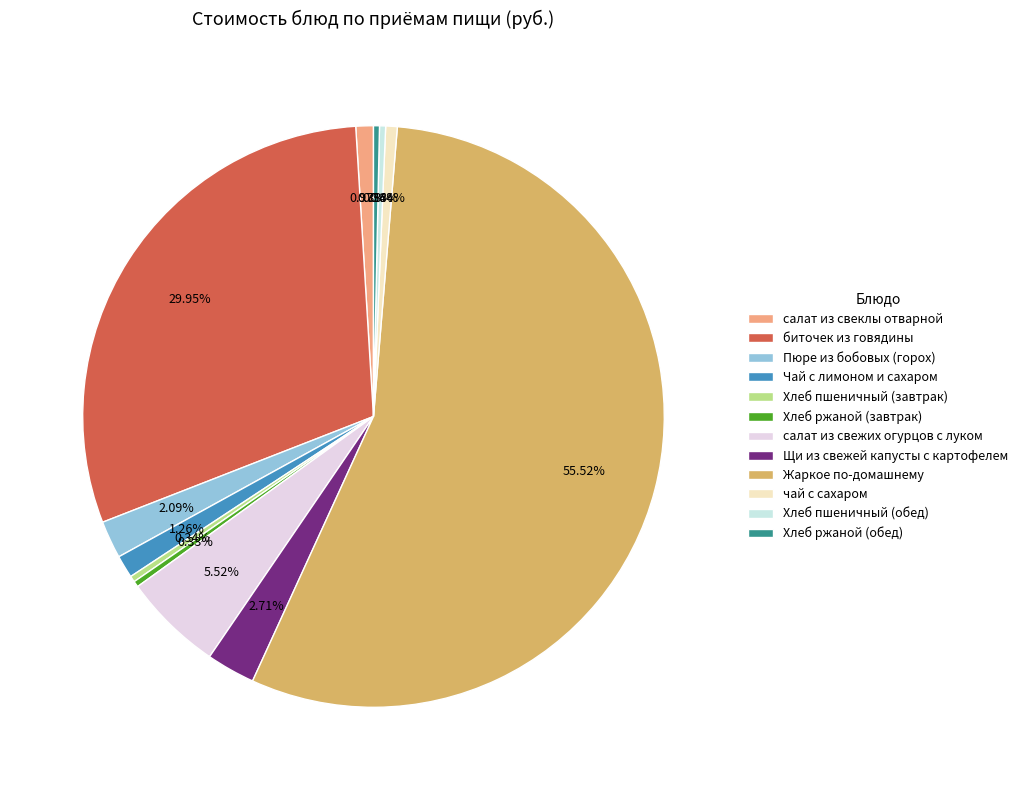

How much of the chart is everything except салат из свеклы отварной?

99.0%